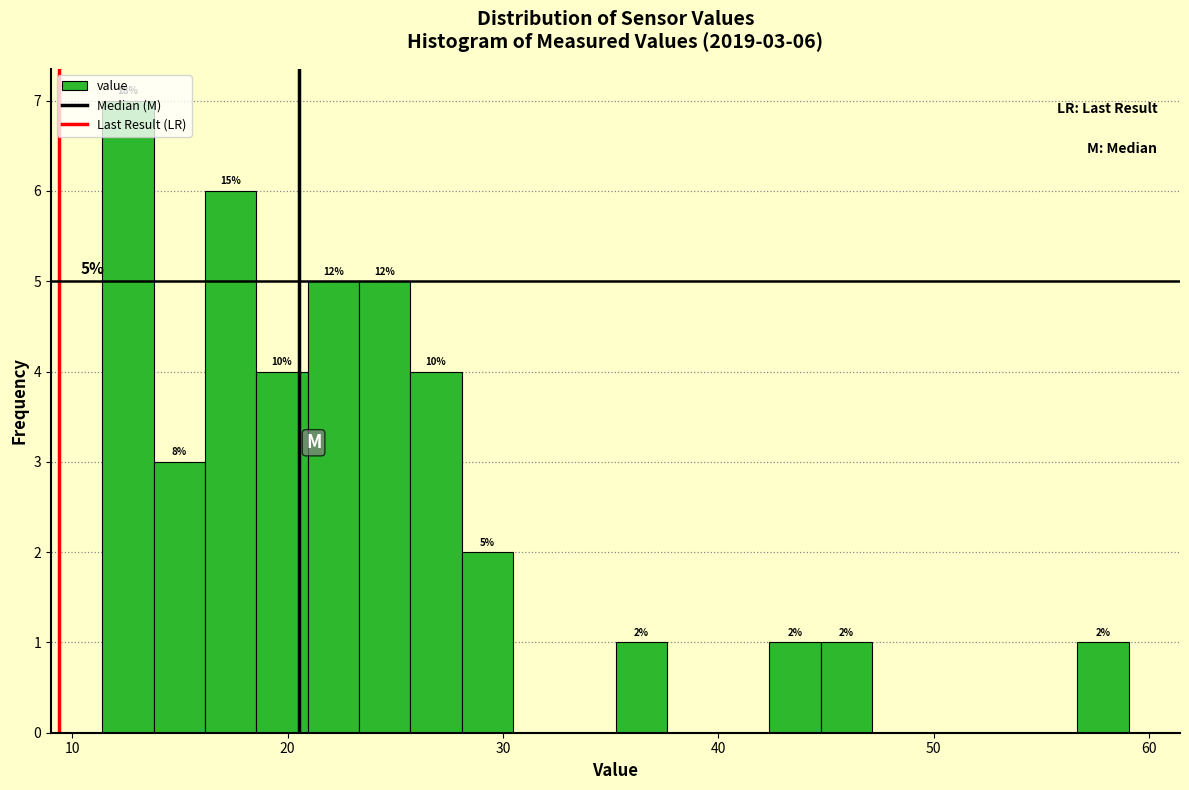

Read against the x-axis, roughly where is the centre of the tallest bar?

13